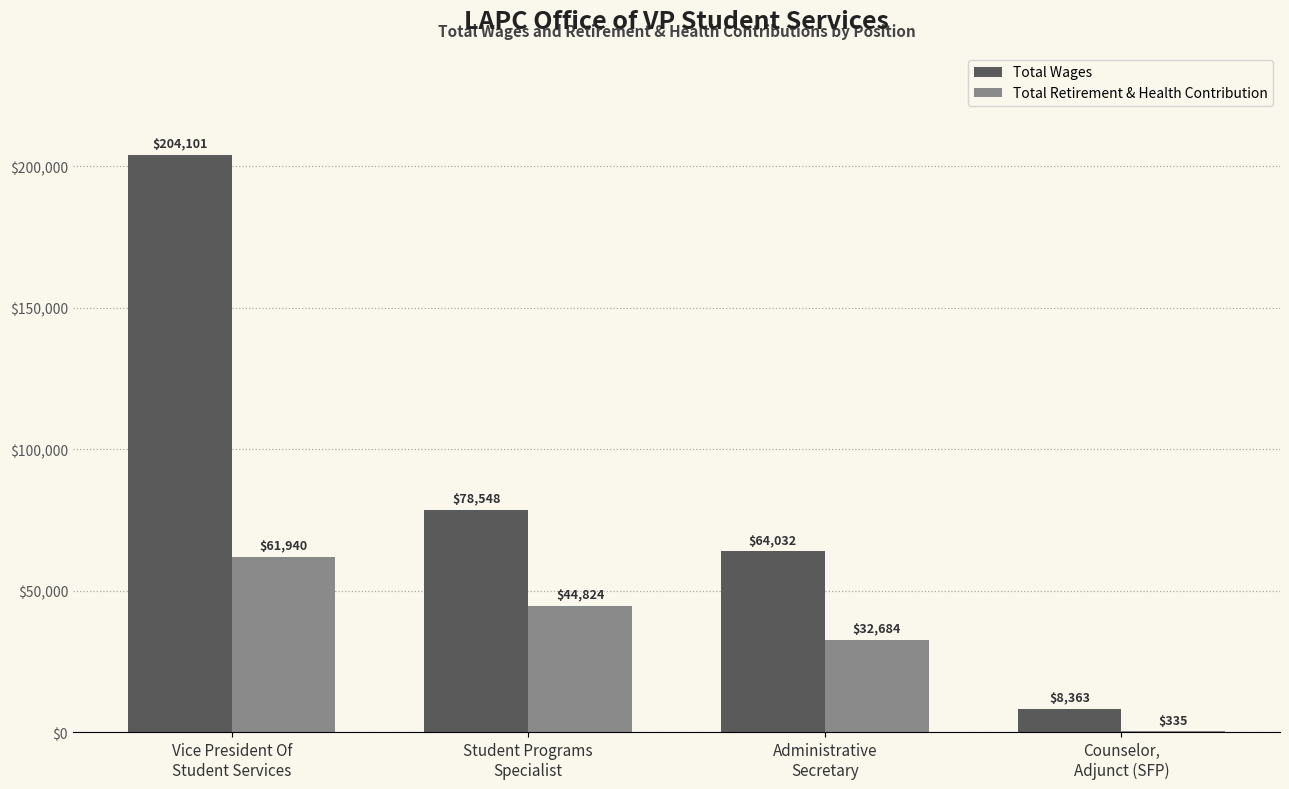

What is the greatest value displayed?

204101